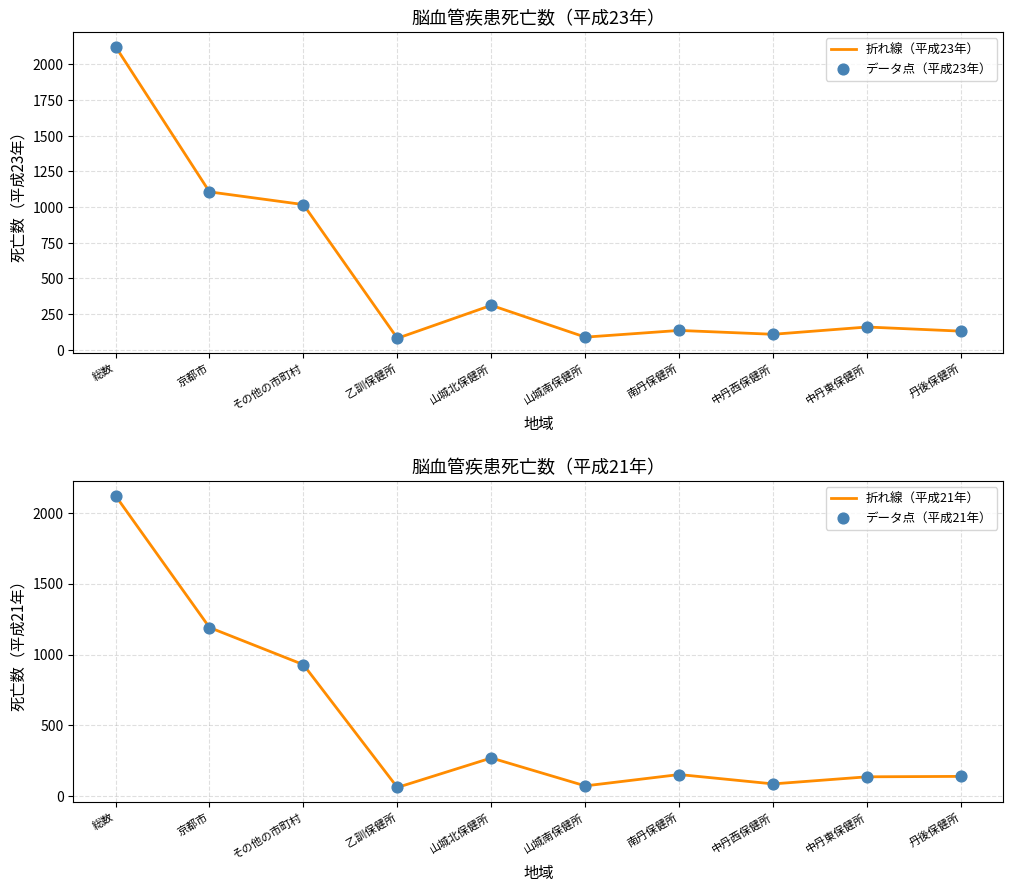

Which series contains the lowest Y value?

折れ線（平成21年）